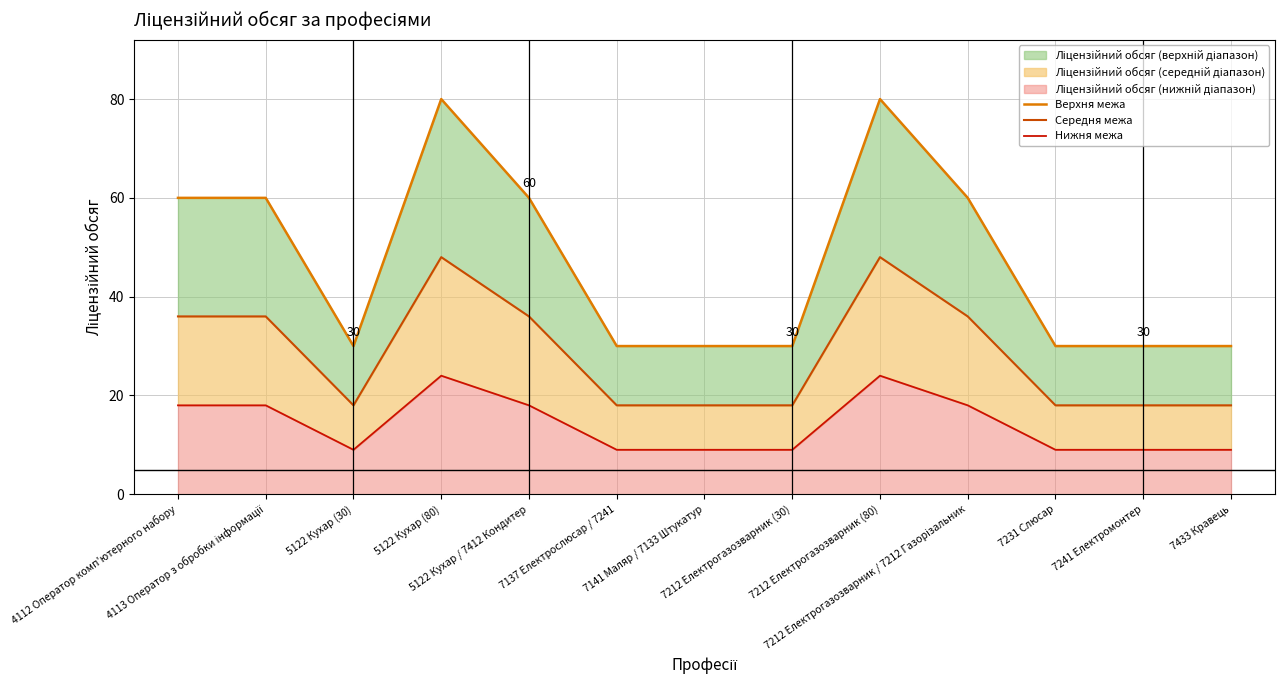

Rank the series at 7137 Електрослюсар / 7241 from highest to lowest value.

Верхня межа, Середня межа, Нижня межа